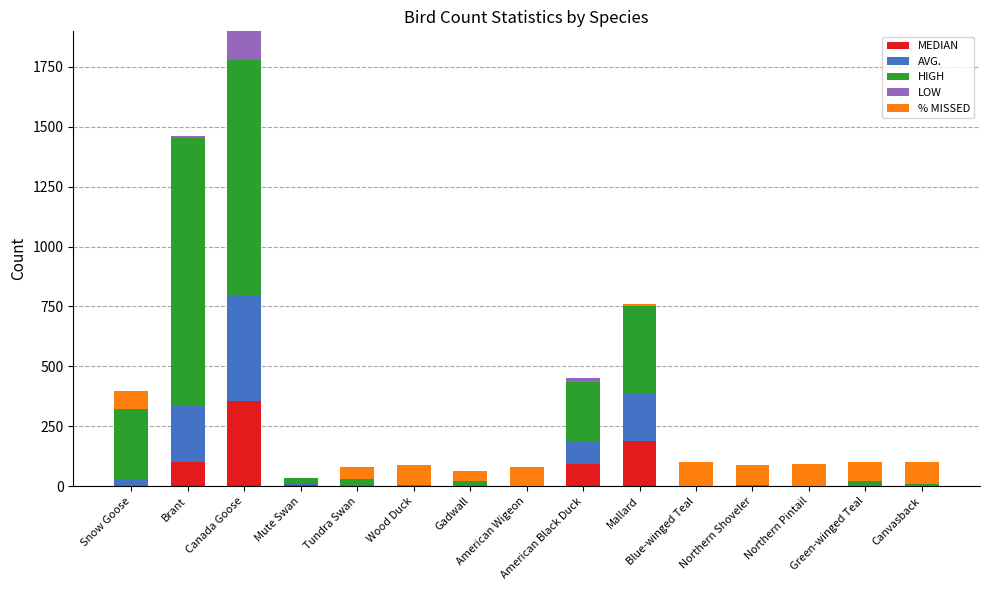

What are all the series names shown in the legend?

MEDIAN, AVG., HIGH, LOW, % MISSED